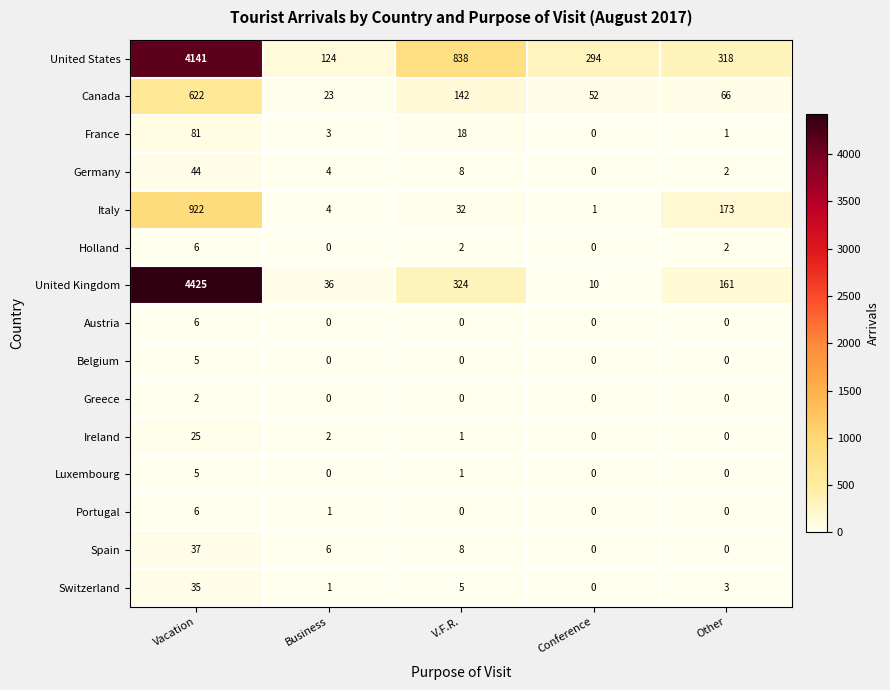

What is the average value of the Canada series?

181